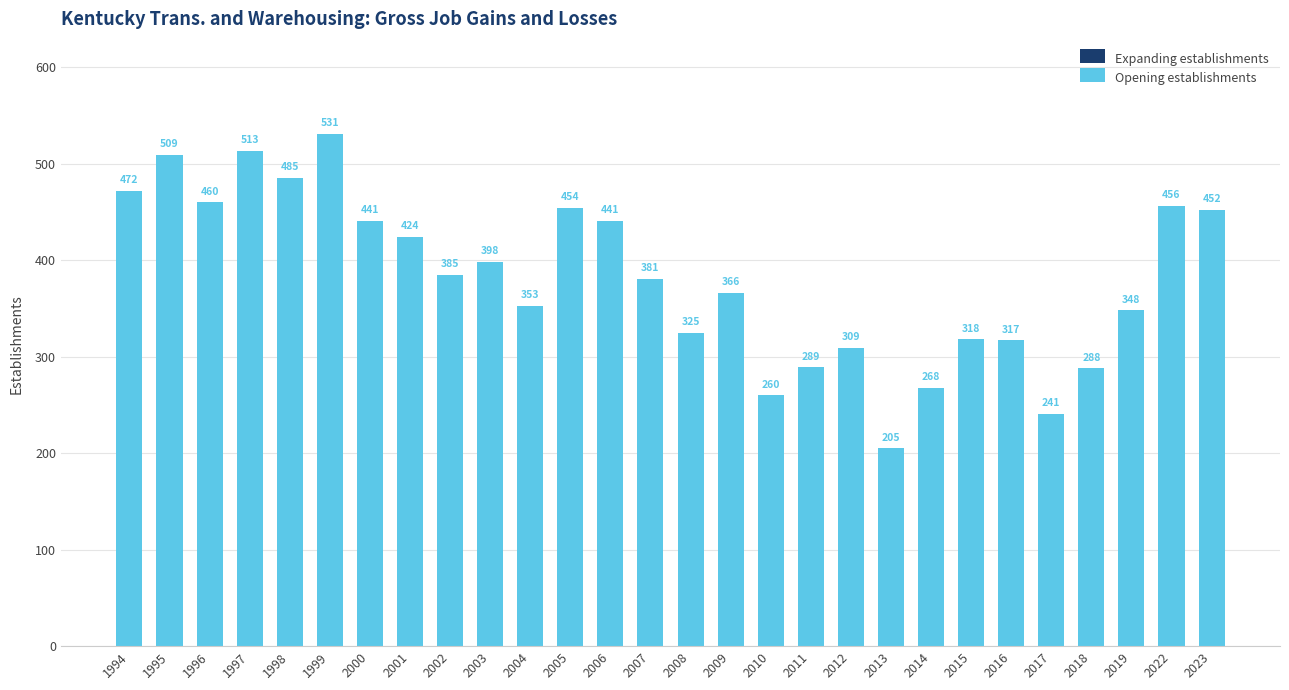

Reading right to left, list all the values displayed in this chart.

452	456	348	288	241	317	318	268	205	309	289	260	366	325	381	441	454	353	398	385	424	441	531	485	513	460	509	472